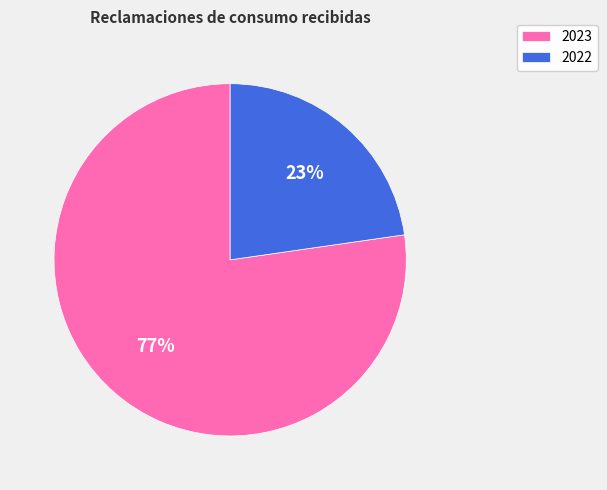

The 2022 slice represents 10% of the pie. True or false?

False